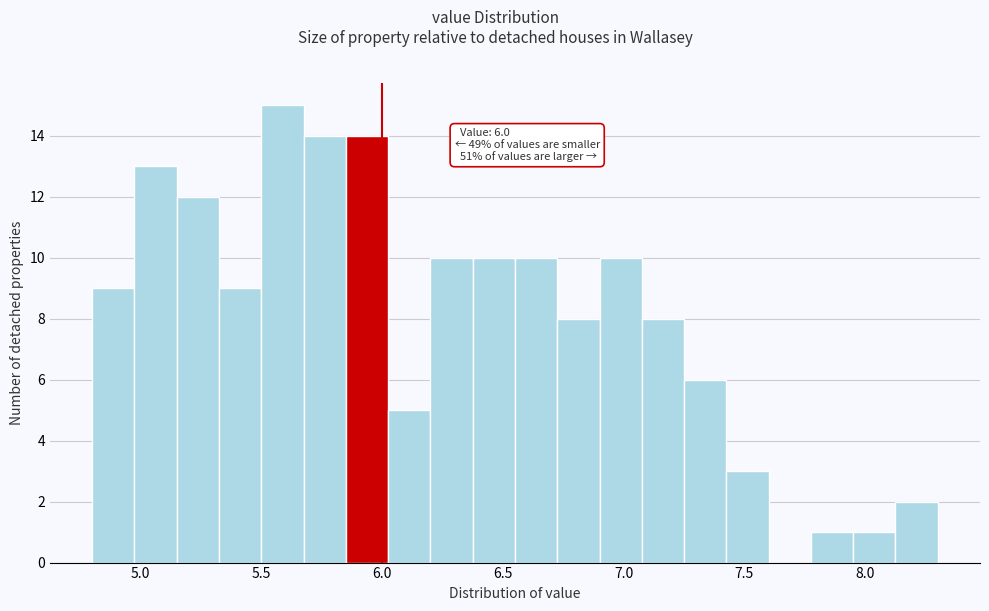

Read against the x-axis, roughly where is the centre of the tallest bar?

5.60